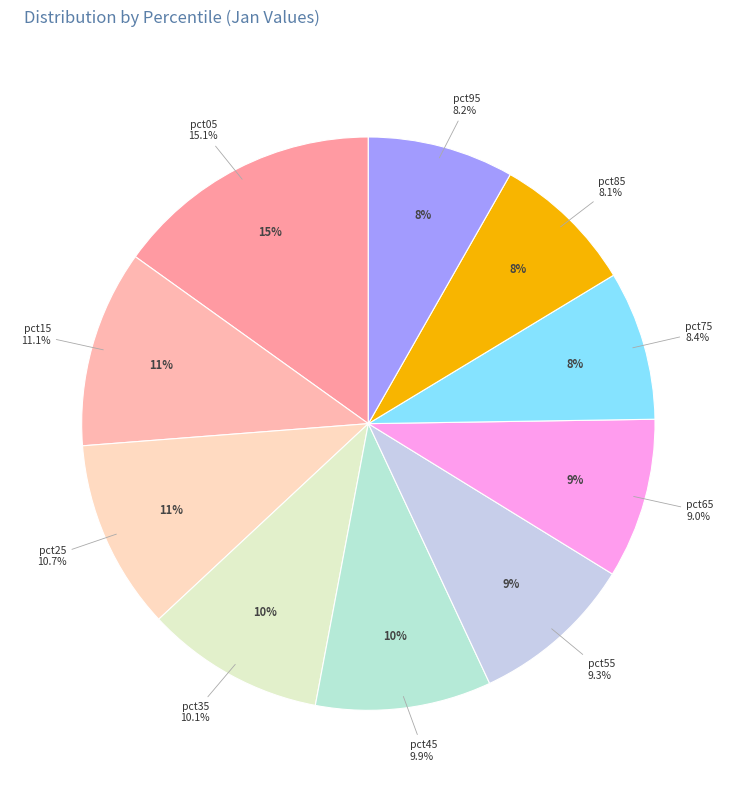

Is there any slice that represents more than half of the pie?

No